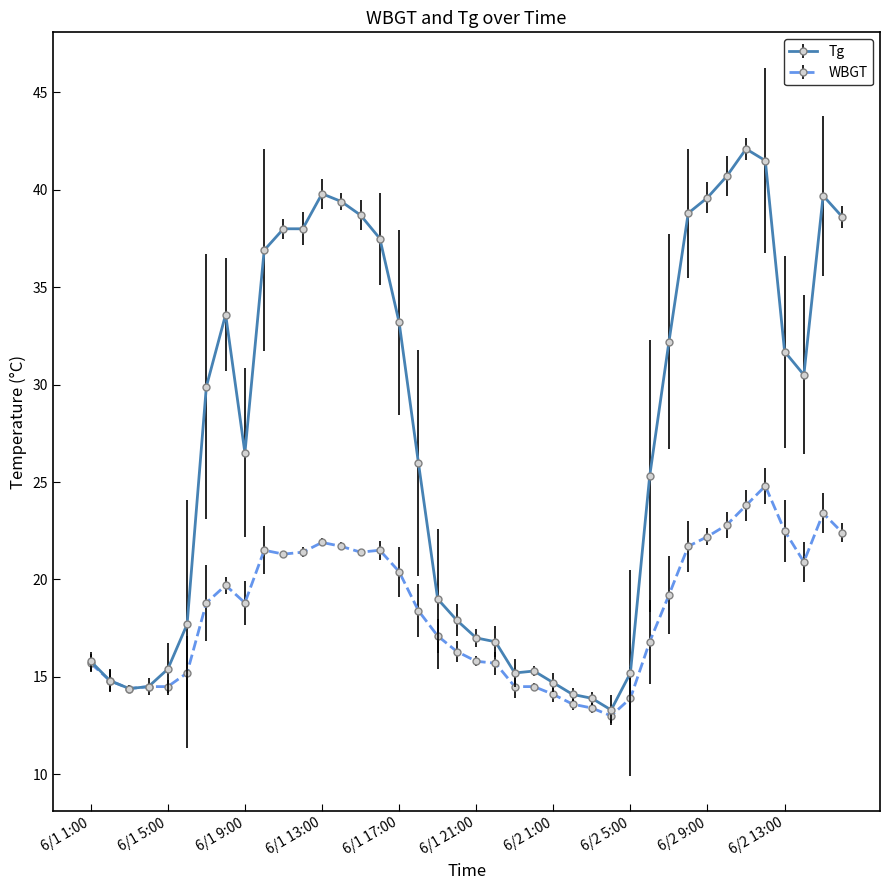

Which series has the largest total across all categories?

Tg